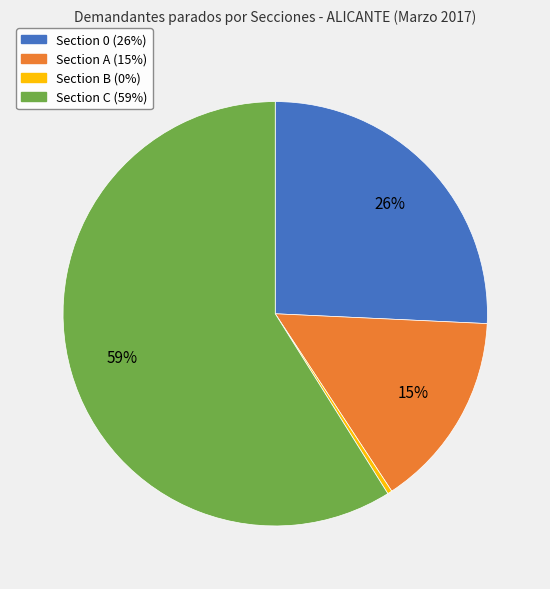

To the nearest percent, what is the average slice percentage?

25%